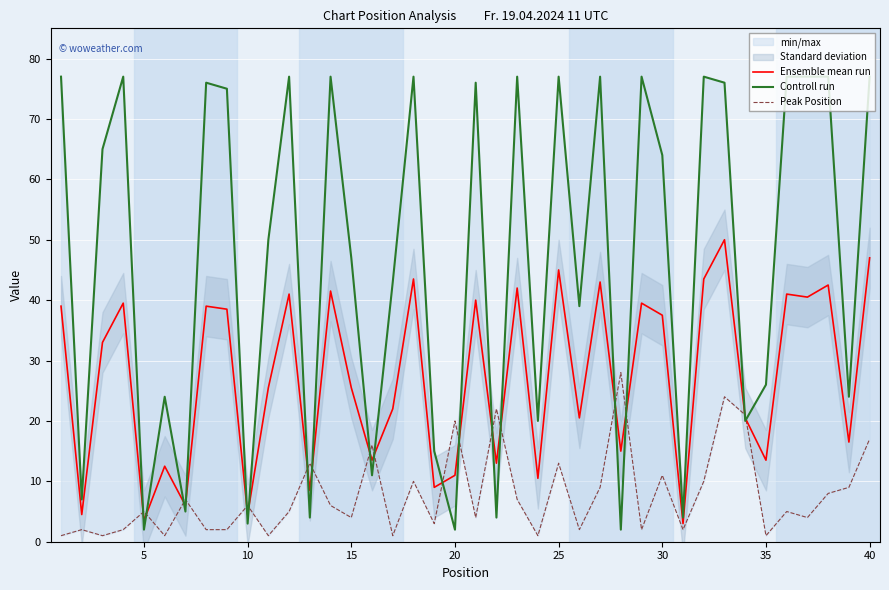

What is the minimum value shown in the chart?

1.0